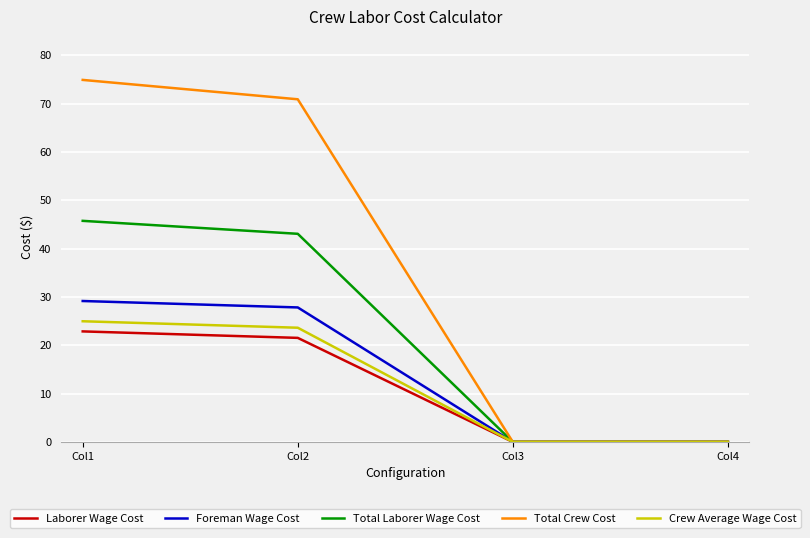

How many lines are shown in the chart?

5